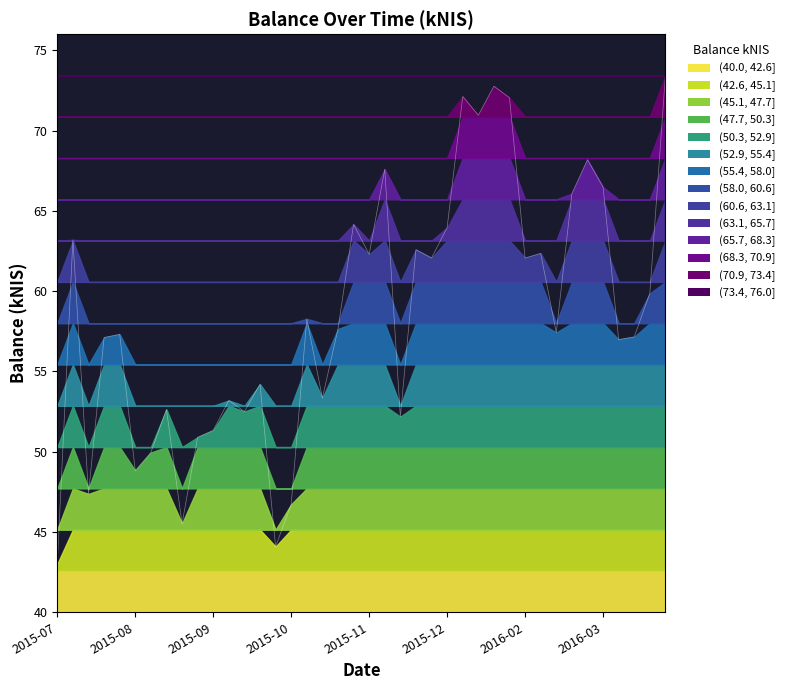

Between 2016-01-07 and 2016-02-25, which is larger?

2016-01-07